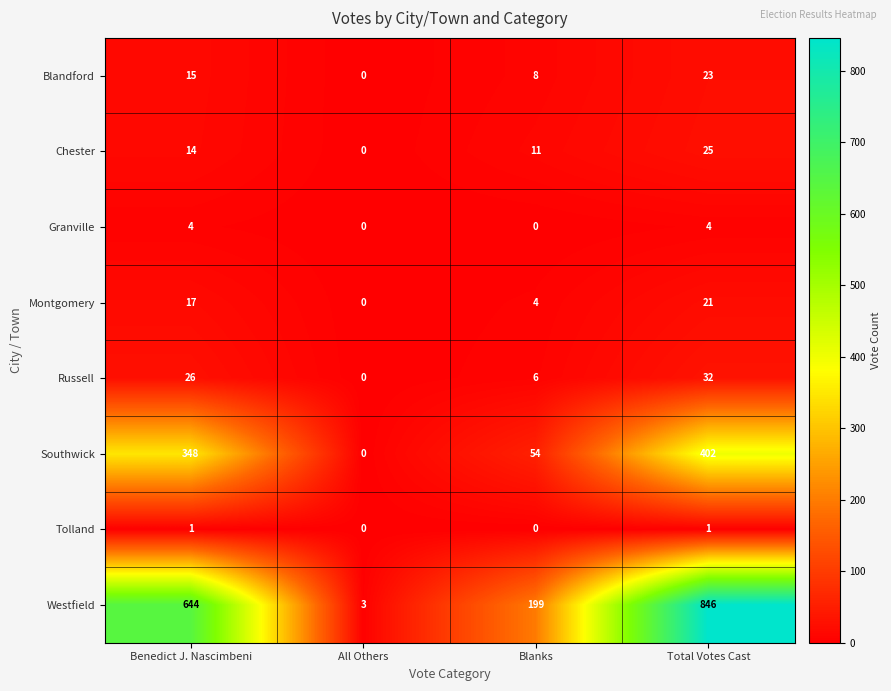

What is the average value of the Southwick series?

201